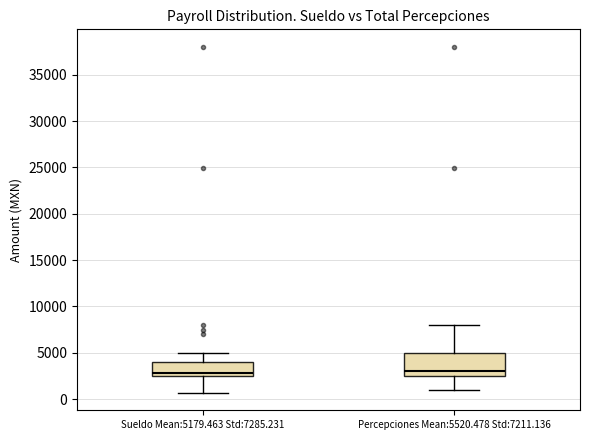

Reading left to right, transcribe this box plot: for each box, give where its median line is, the range the box spans, and where its two whiskers end, as read against the y-axis. The values are not printed on the chart, so give them approximately, as read against the axis.

Sueldo Mean:5179.463 Std:7285.231: median 3000, box 2500 to 4000, whiskers 500 to 5000
Percepciones Mean:5520.478 Std:7211.136: median 3000, box 2500 to 5000, whiskers 1000 to 8000